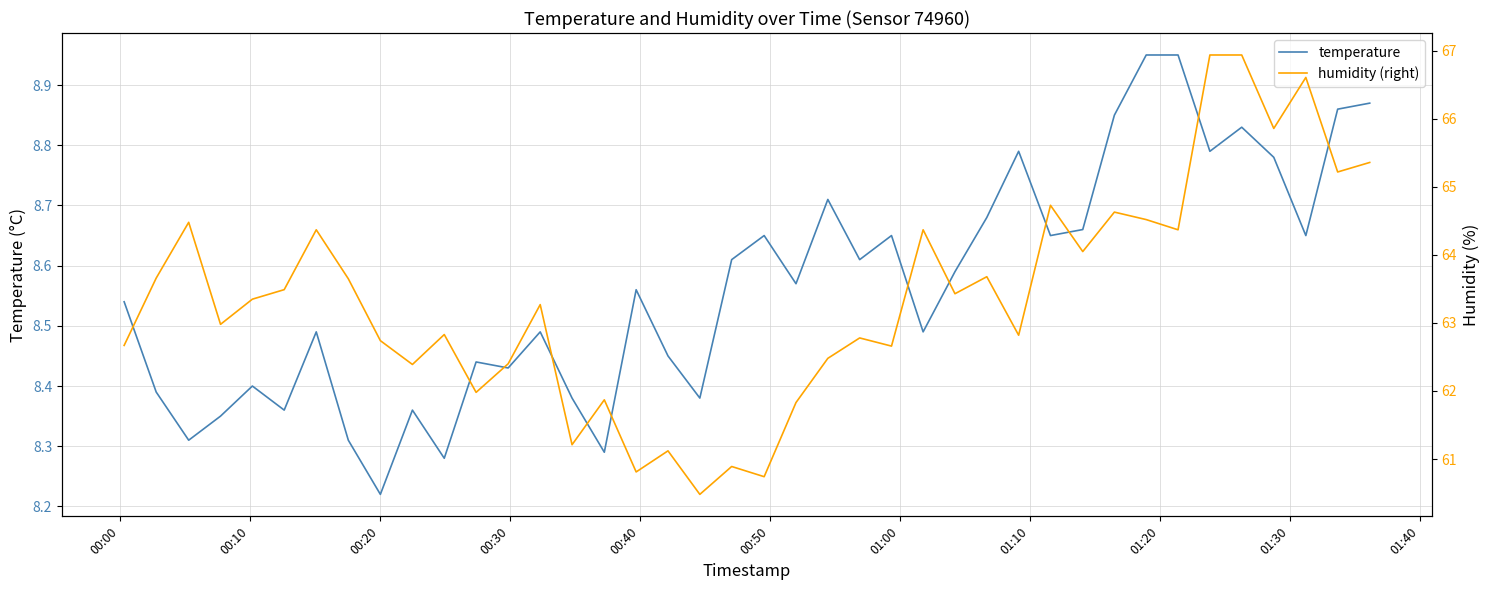

True or false: humidity (right) and temperature intersect in this chart.

False